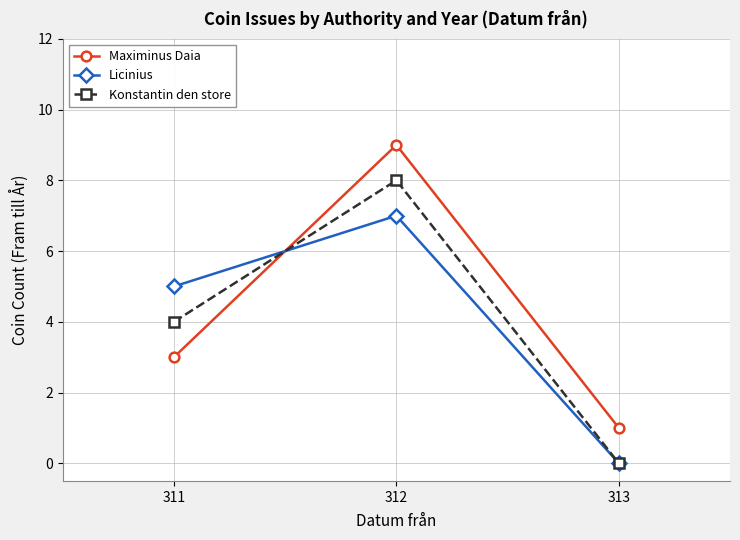

How many data points does each series have?

3